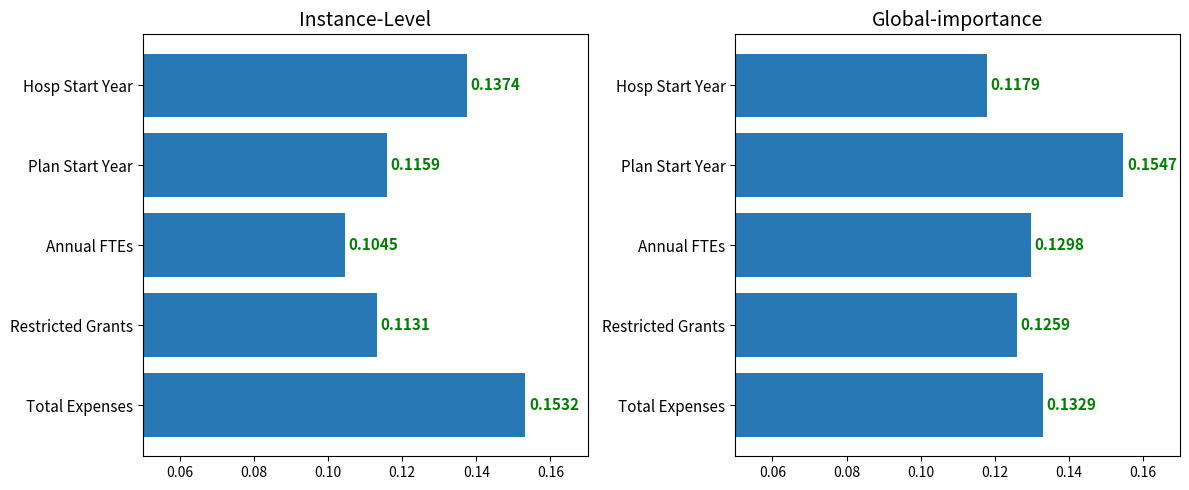

Are the bars grouped side by side (vs. stacked)?

Yes